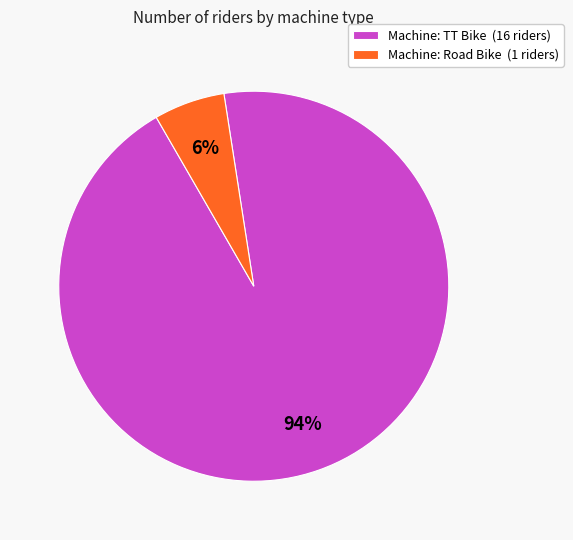

What percentage is the Machine: TT Bike (16 riders) slice, to the nearest percent?

94%